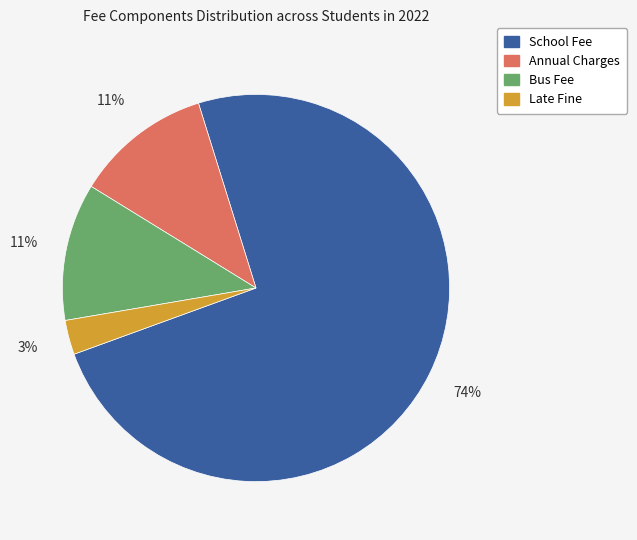

To the nearest percent, what is the average slice percentage?

25%